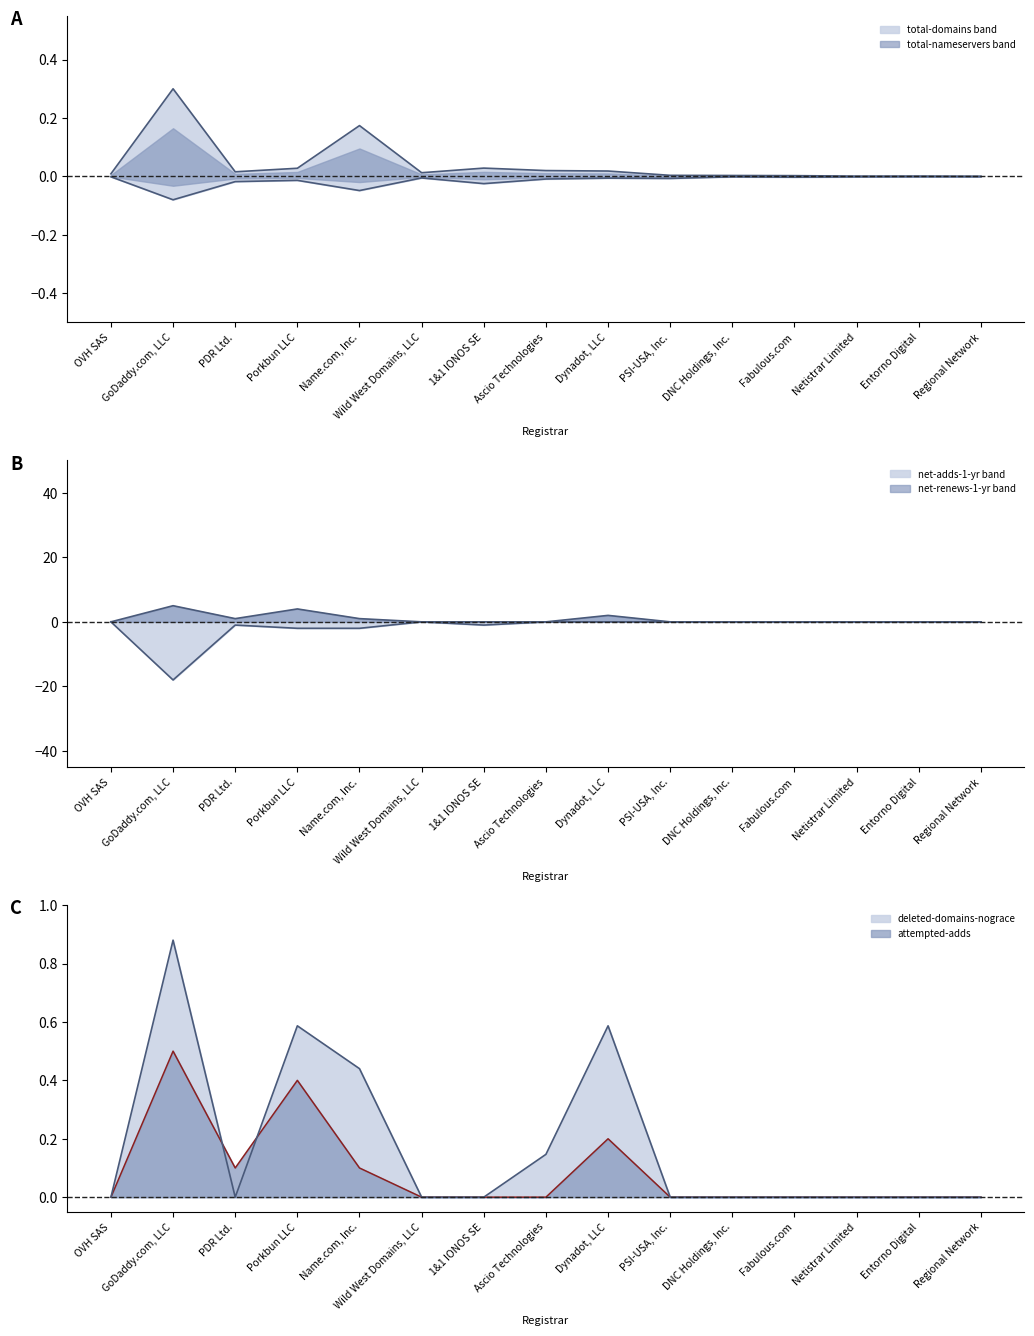

What is the highest value of the deleted-domains-nograce series?

0.9